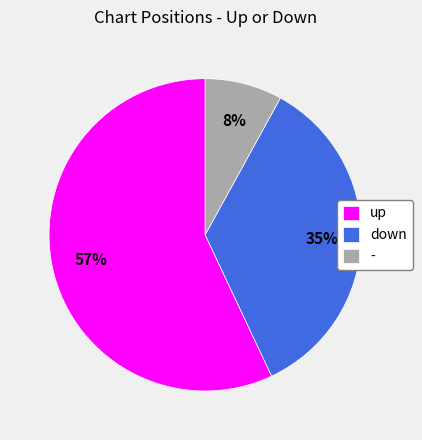

What is the majority slice?

up